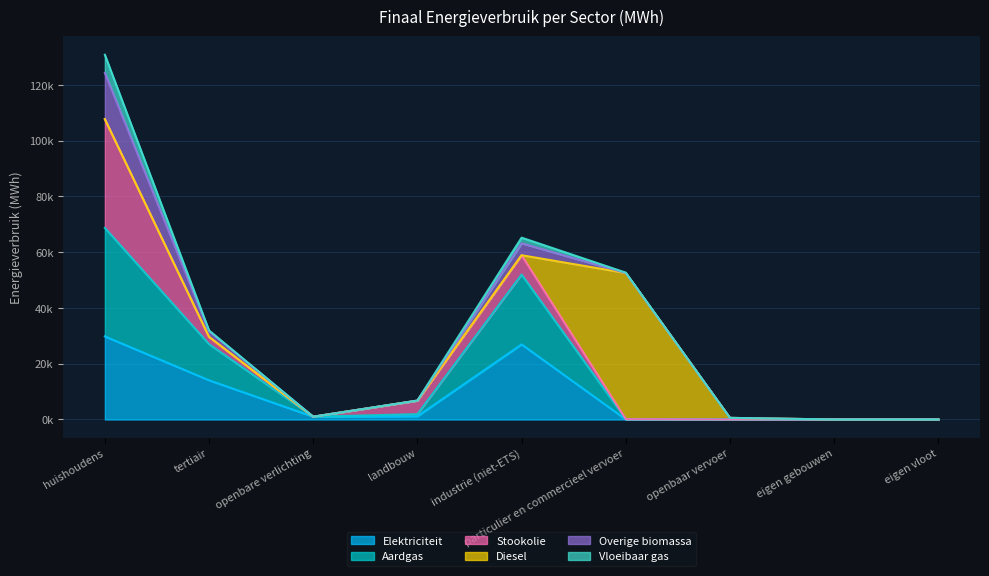

Reading left to right, what are all the values shown in this chart?

Elektriciteit: huishoudens=29812.4	tertiair=14071.7	openbare verlichting=999.6	landbouw=1160.7	industrie (niet-ETS)=26946.5	particulier en commercieel vervoer=27.7	openbaar vervoer=0.0	eigen gebouwen=0.0	eigen vloot=0.0	totaal=73018.5
Aardgas: huishoudens=38912.9	tertiair=12940.1	openbare verlichting=0.0	landbouw=762.5	industrie (niet-ETS)=25050.4	particulier en commercieel vervoer=103.9	openbaar vervoer=0.0	eigen gebouwen=0.0	eigen vloot=0.0	totaal=77769.8
Stookolie: huishoudens=39026.6	tertiair=2625.3	openbare verlichting=0.0	landbouw=4835.2	industrie (niet-ETS)=6931.9	particulier en commercieel vervoer=0.0	openbaar vervoer=0.0	eigen gebouwen=0.0	eigen vloot=0.0	totaal=53419.1
Diesel: huishoudens=0.0	tertiair=0.0	openbare verlichting=0.0	landbouw=0.0	industrie (niet-ETS)=0.0	particulier en commercieel vervoer=52414.1	openbaar vervoer=579.5	eigen gebouwen=0.0	eigen vloot=0.0	totaal=52993.6
Overige biomassa: huishoudens=16576.3	tertiair=2059.8	openbare verlichting=0.0	landbouw=0.0	industrie (niet-ETS)=4291.0	particulier en commercieel vervoer=0.0	openbaar vervoer=0.0	eigen gebouwen=0.0	eigen vloot=0.0	totaal=22927.2
Vloeibaar gas: huishoudens=6529.2	tertiair=250.5	openbare verlichting=0.0	landbouw=34.1	industrie (niet-ETS)=2014.9	particulier en commercieel vervoer=137.2	openbaar vervoer=0.0	eigen gebouwen=0.0	eigen vloot=0.0	totaal=8965.9